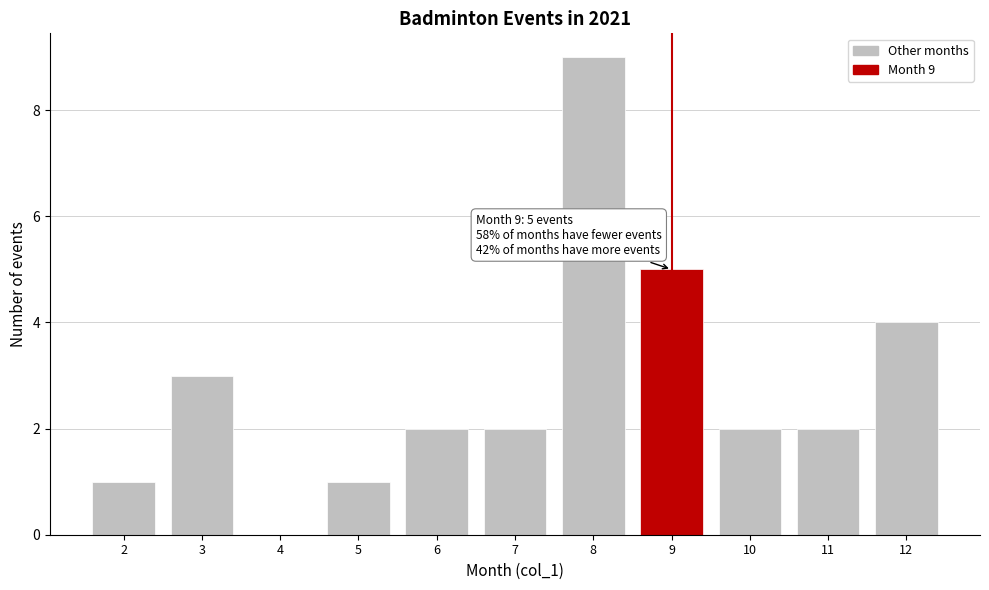

Which range on the x-axis has the tallest bar?

7.5 to 8.5